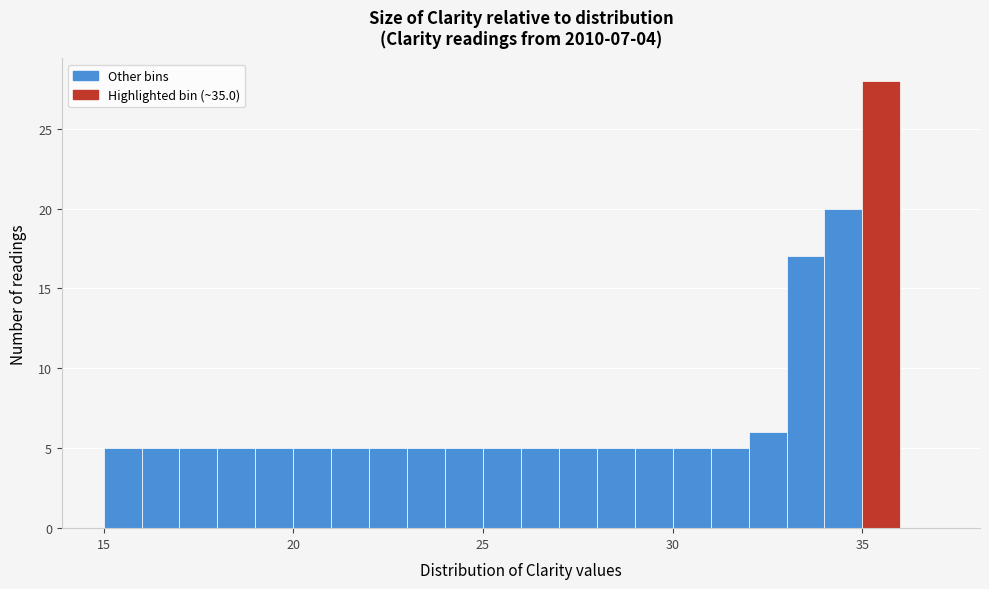

Around what value on the x-axis is the tallest bar? Give the approximate position of its centre, as read against the axis.

35.5